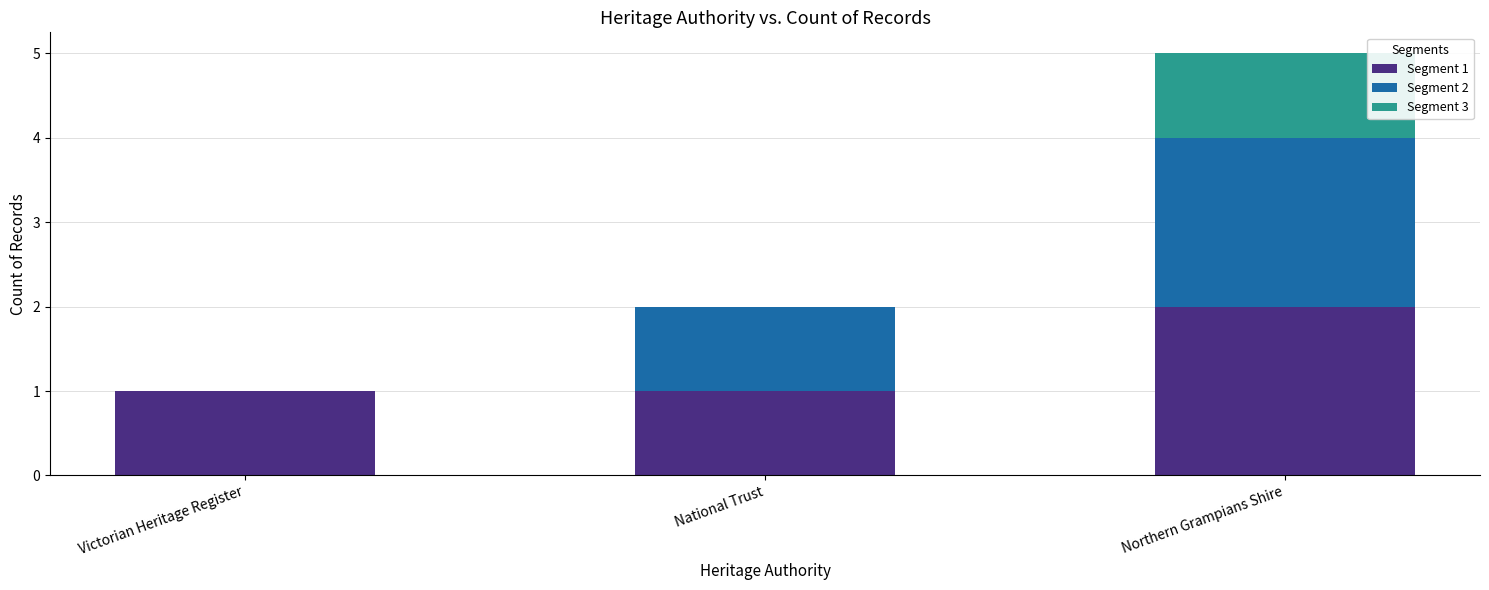

At which category is the sum across all series the highest?

Northern Grampians Shire